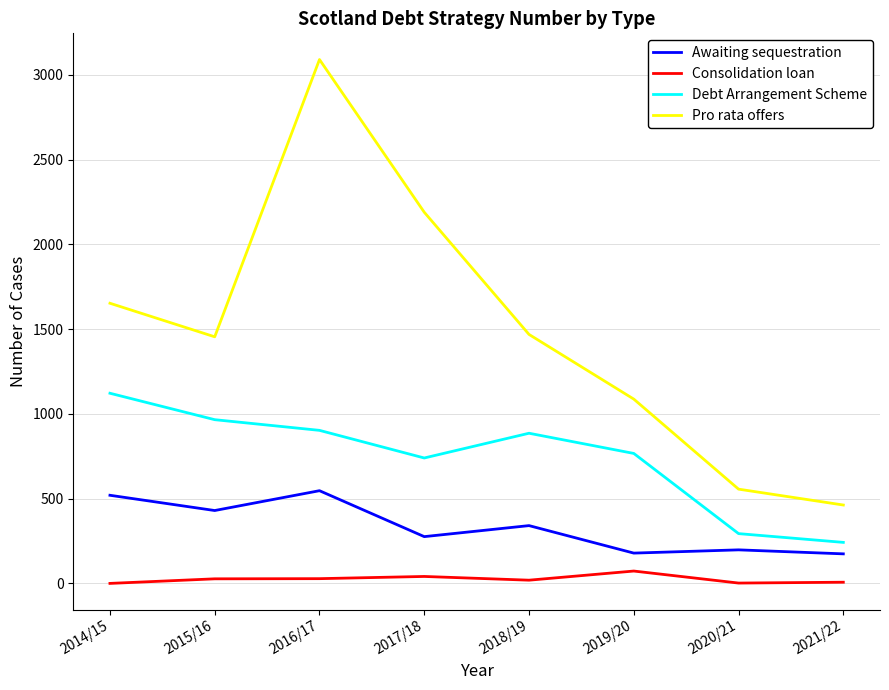

Which series has the largest range (max minus min)?

Pro rata offers